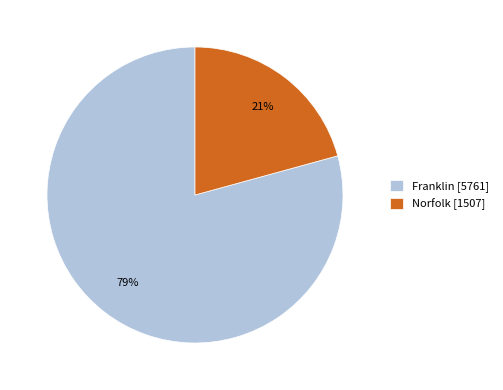

What is the majority slice?

Franklin